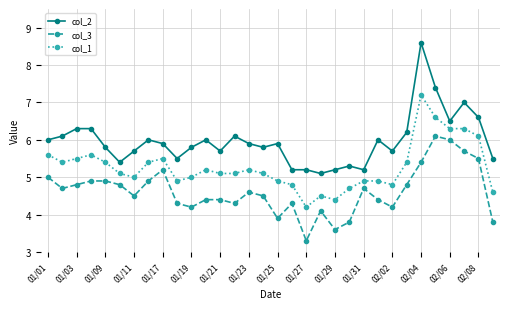

True or false: col_2 and col_3 cross at least once.

False